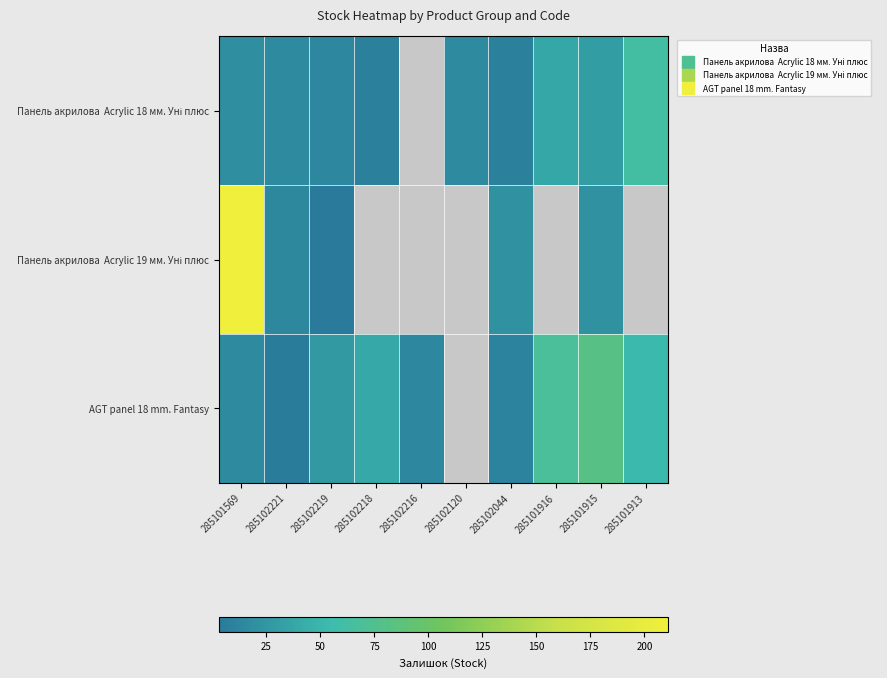

Where does the AGT panel 18 mm. Fantasy series first go above 39?

285101916